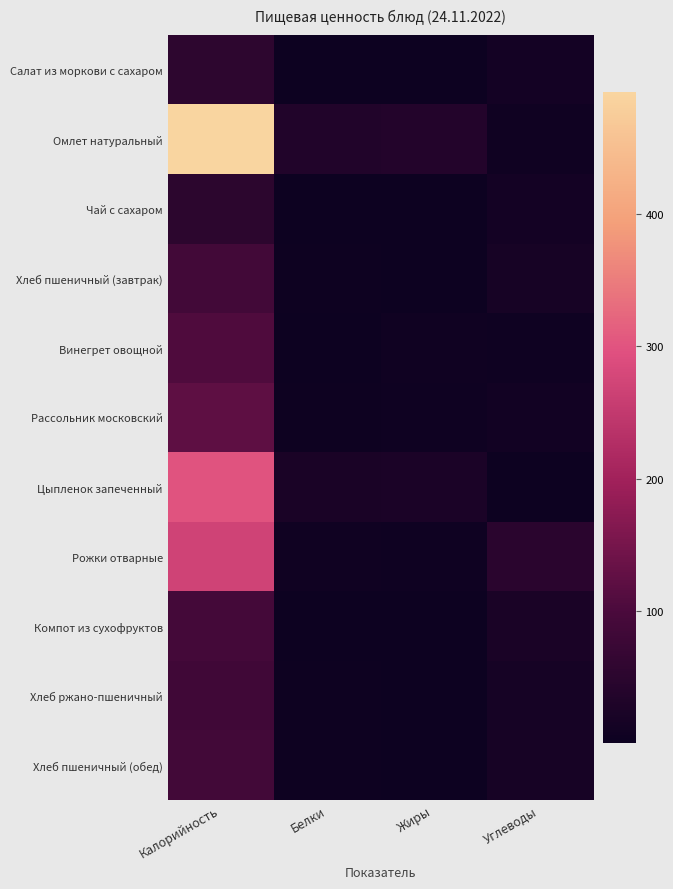

At how many categories does at least one series exceed 315?

1